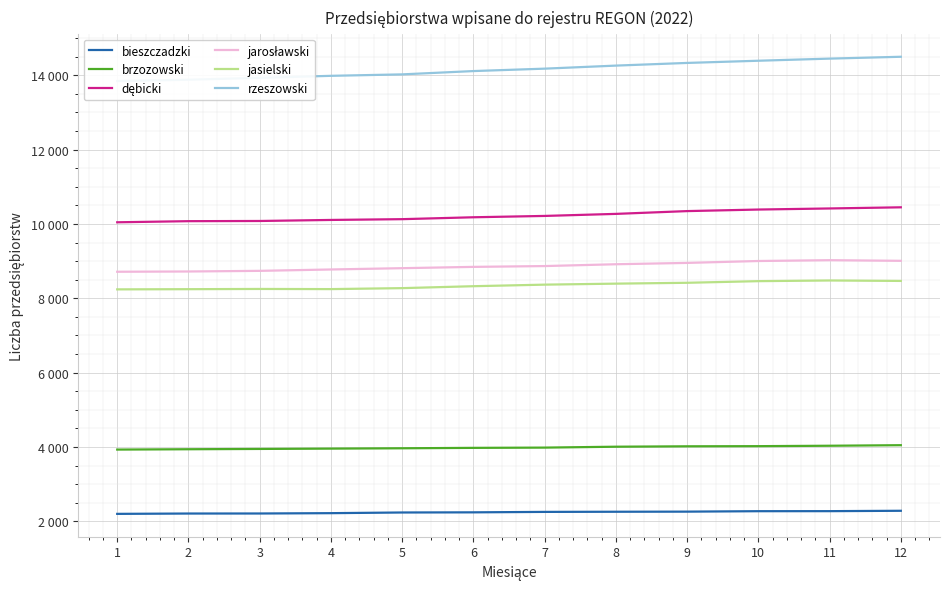

What is the lowest value of the bieszczadzki series?

2199